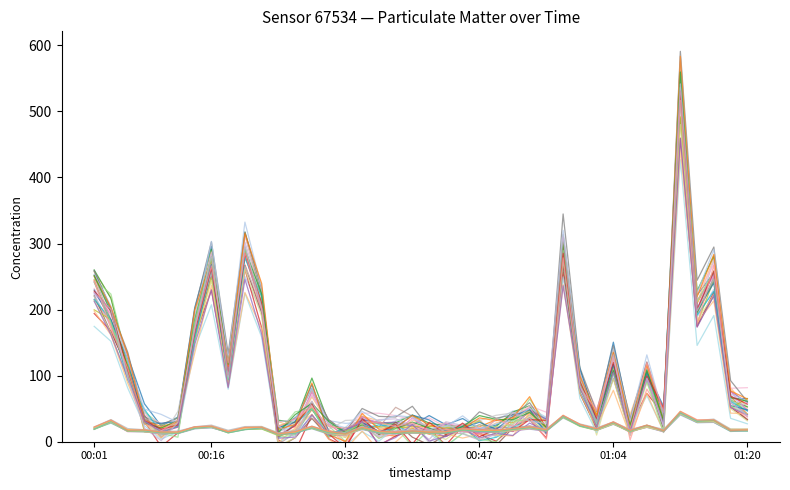

Reading left to right, extract all data points from this chart.

P1: 00:01=241.8	00:03=182.5	00:06=102.4	00:08=29.9	00:10=18.3	00:12=23.0	00:14=164.3	00:16=269.3	00:18=107.8	00:20=283.3	00:22=202.7	00:24=14.3	00:26=10.4	00:28=50.4	00:30=9.6	00:32=10.3	00:34=33.2	00:36=28.4	00:38=29.6	00:40=24.3	00:42=15.9	00:44=7.9	00:45=23.0	00:47=18.4	00:49=21.5	00:51=21.9	00:53=47.7	00:55=33.6	00:57=288.2	00:59=96.8	01:01=37.7	01:04=115.9	01:06=21.7	01:08=100.5	01:10=35.3	01:12=524.8	01:14=201.3	01:16=256.1	01:18=76.1	01:20=59.3
P2: 00:01=21.5	00:03=33.0	00:06=17.9	00:08=17.8	00:10=15.0	00:12=14.6	00:14=22.6	00:16=23.8	00:18=15.9	00:20=21.4	00:22=21.8	00:24=12.9	00:26=15.6	00:28=22.7	00:30=15.0	00:32=12.1	00:34=21.6	00:36=15.4	00:38=15.0	00:40=16.4	00:42=15.0	00:44=15.7	00:45=20.3	00:47=17.9	00:49=16.8	00:51=18.3	00:53=21.8	00:55=18.0	00:57=39.1	00:59=26.2	01:01=19.5	01:04=30.1	01:06=17.3	01:08=24.8	01:10=17.4	01:12=43.6	01:14=31.6	01:16=32.7	01:18=17.9	01:20=18.7